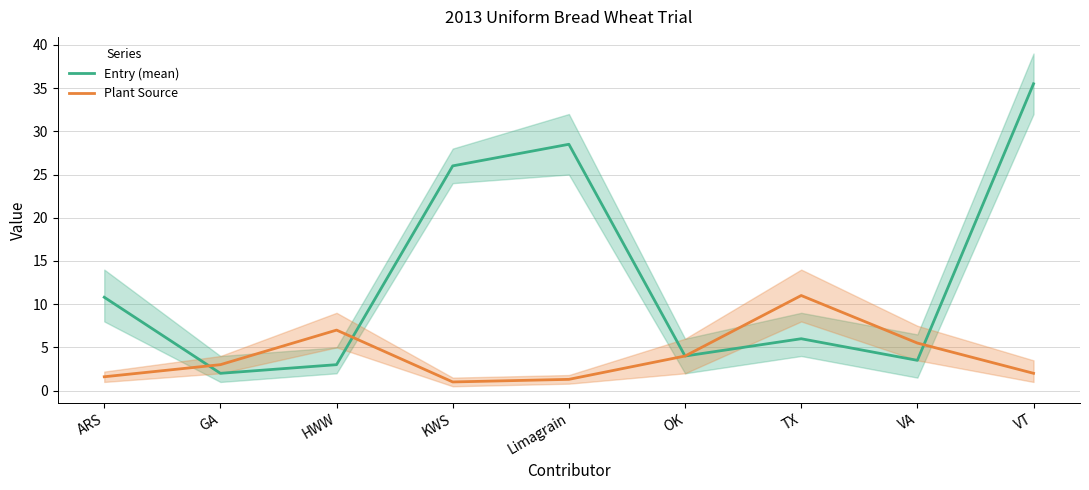

What is the difference between the maximum and second lowest values in the Plant Source series?

9.7